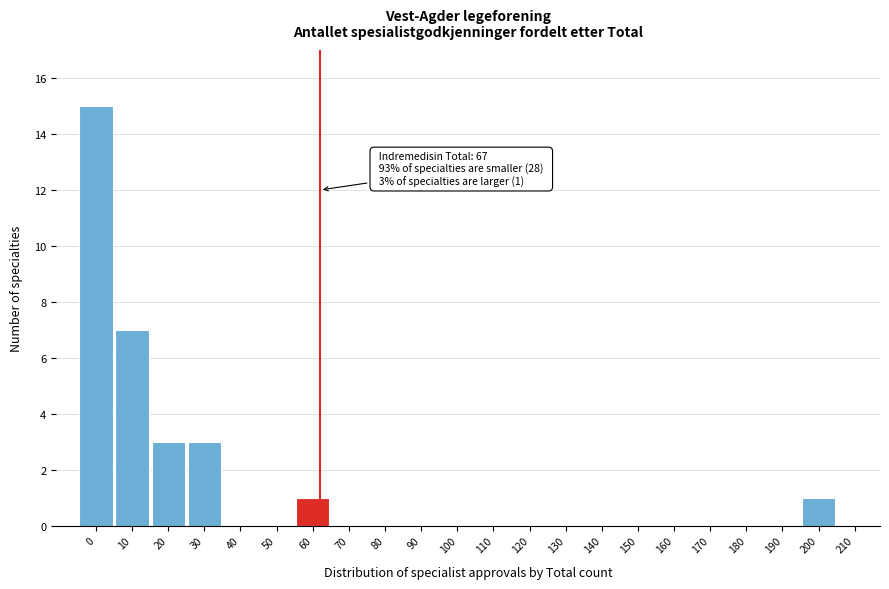

Reading right to left, list all the values displayed in this chart.

210=0	200=1	190=0	180=0	170=0	160=0	150=0	140=0	130=0	120=0	110=0	100=0	90=0	80=0	70=0	60=1	50=0	40=0	30=3	20=3	10=7	0=15